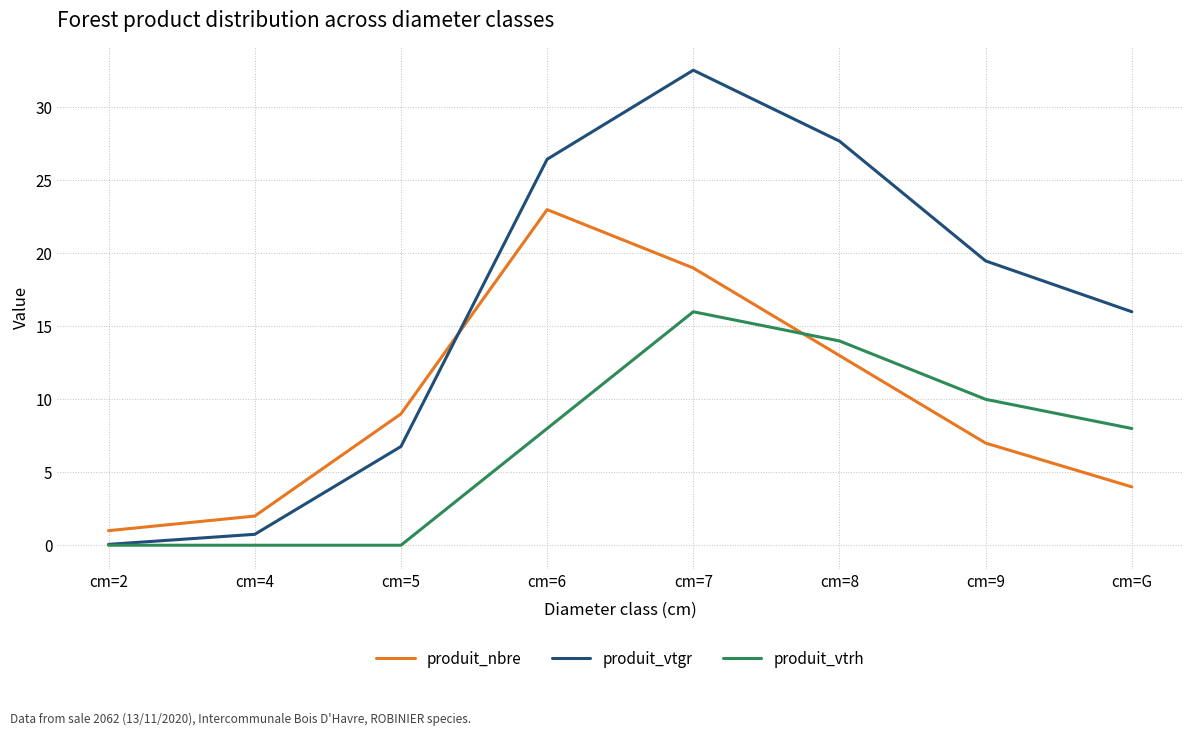

Rank the categories by produit_nbre value from lowest to highest.

cm=2, cm=4, cm=G, cm=9, cm=5, cm=8, cm=7, cm=6